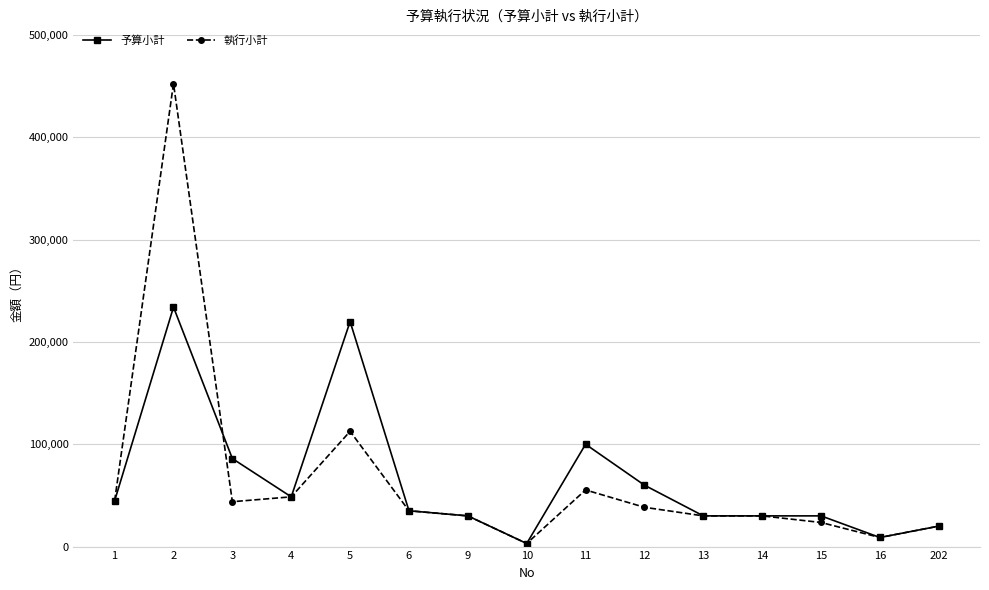

What is the sum of all 予算小計 values?

980000